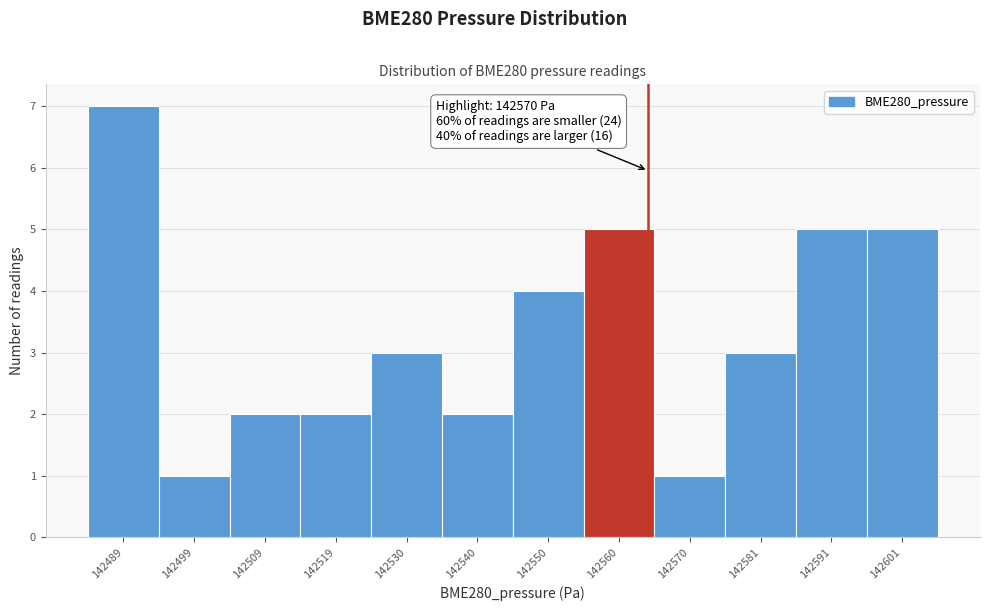

Reading left to right, transcribe all the data shown in this chart.

142489=7	142499=1	142509=2	142519=2	142530=3	142540=2	142550=4	142560=5	142570=1	142581=3	142591=5	142601=5